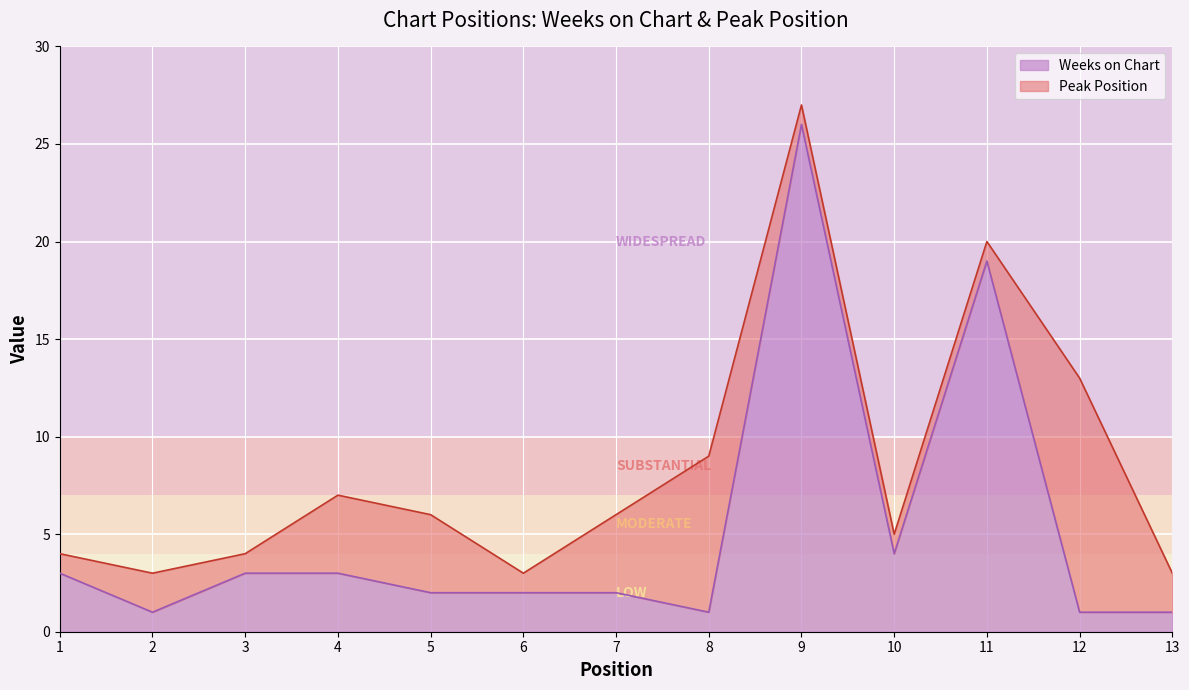

Rank the categories by value from lowest to highest.

2, 8, 12, 13, 5, 6, 7, 1, 3, 4, 10, 11, 9